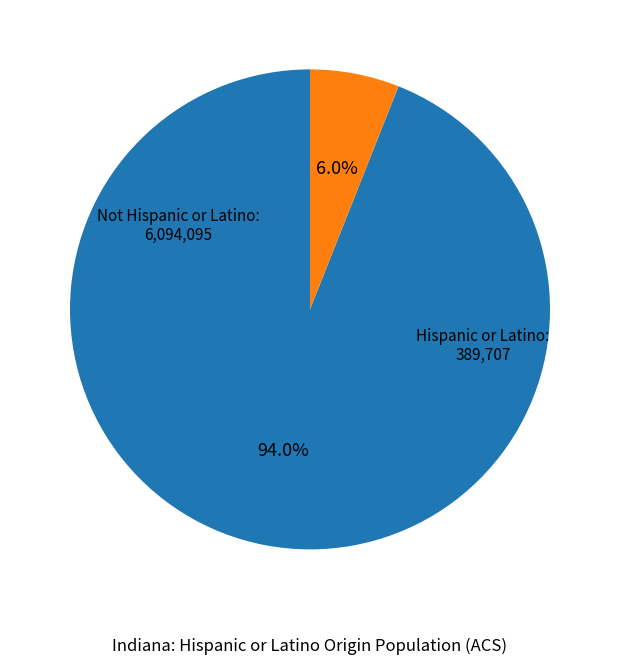

Is there any slice that represents more than half of the pie?

Yes